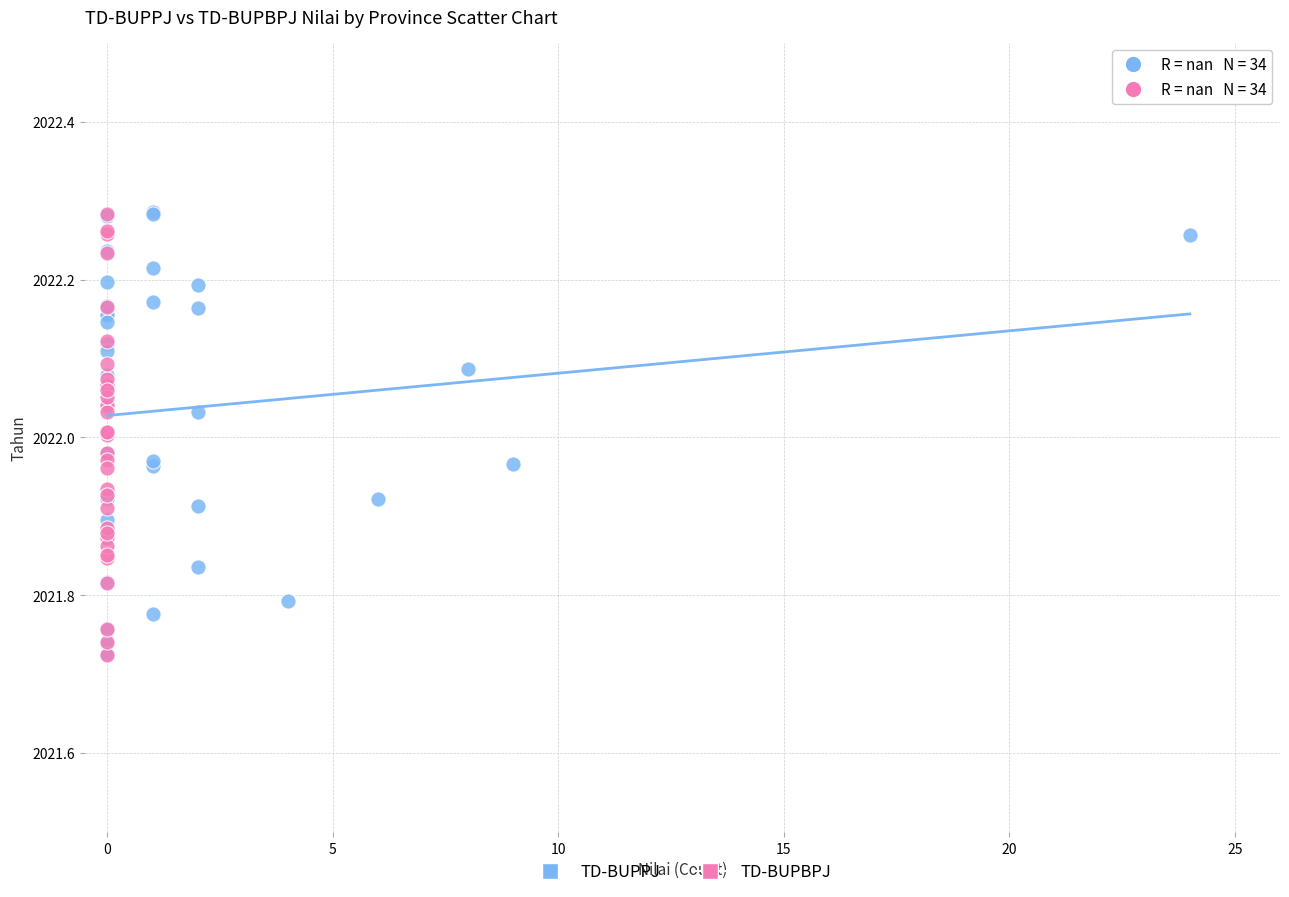

What are all the series names shown in the legend?

TD-BUPPJ, TD-BUPBPJ